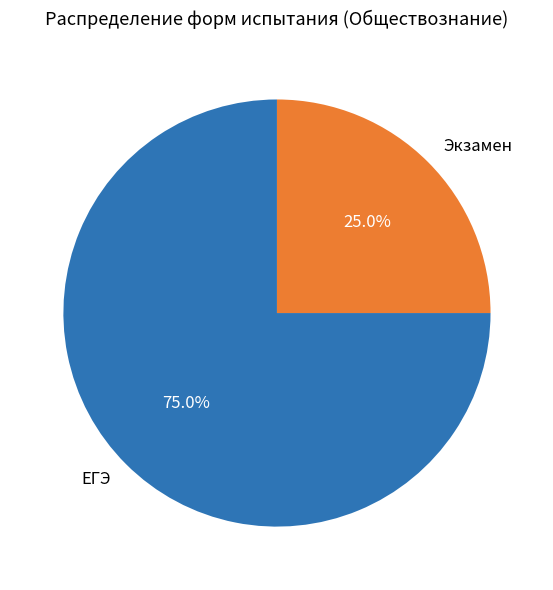

Is it true that ЕГЭ is 75% of the pie?

True